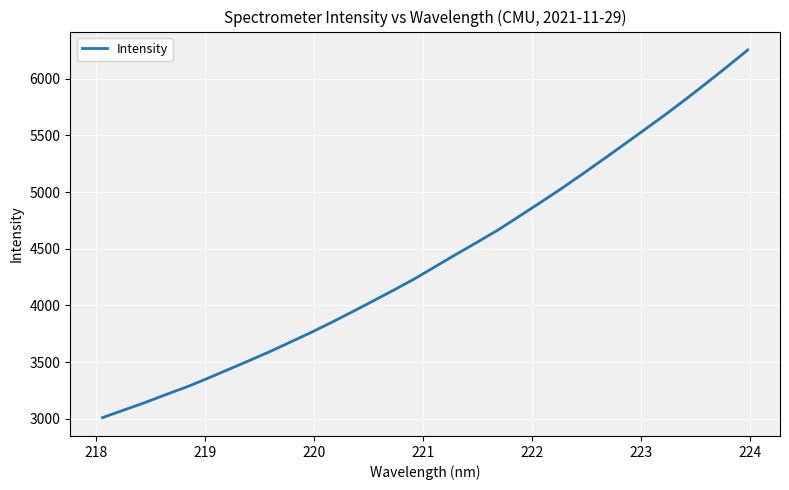

What is the minimum value shown in the chart?

3009.8